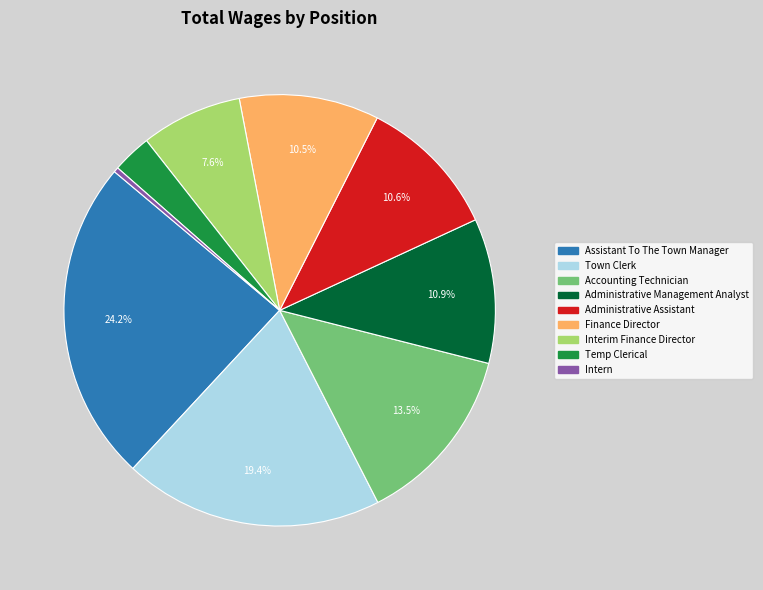

Count the number of slices in the pie.

9